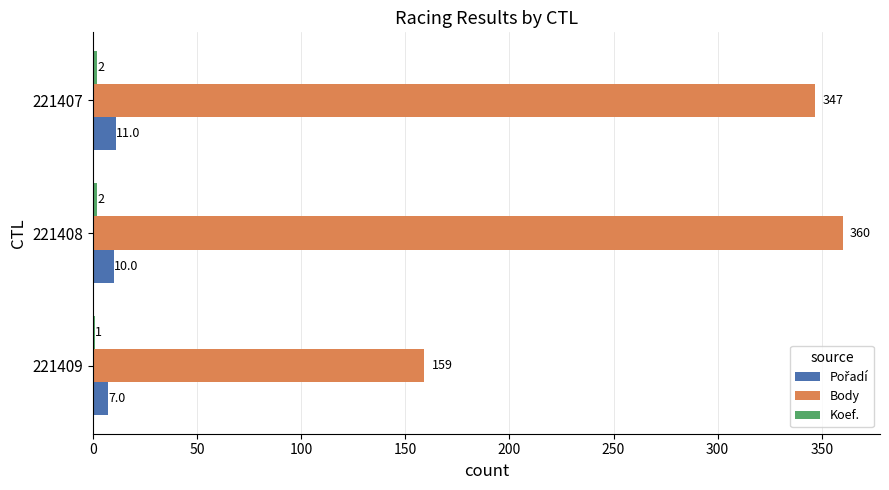

What is the sum of all Body values?

866